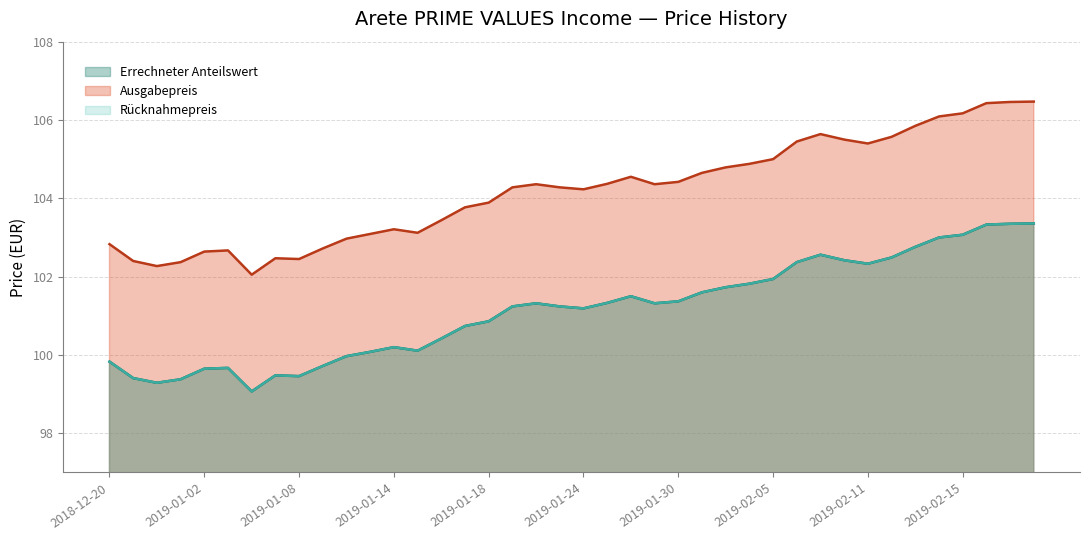

What is the label of the 10th point from the right?

2019-02-07